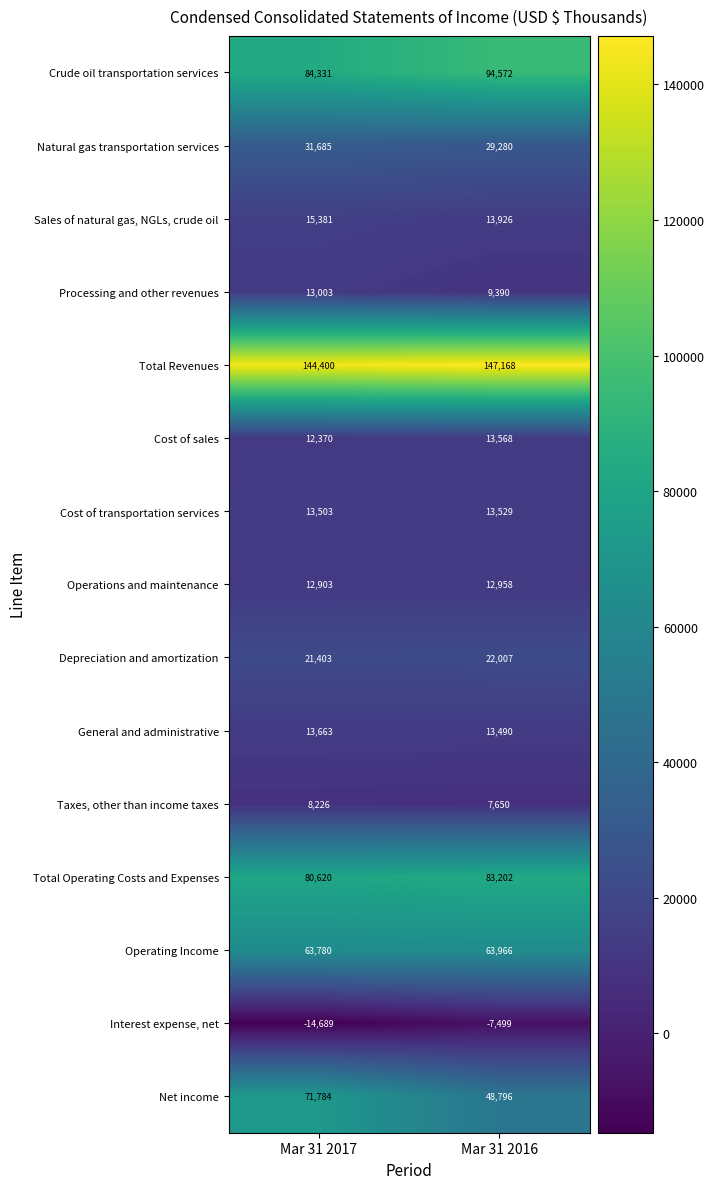

Is it true that Taxes, other than income taxes equals 8226 at Mar 31 2017?

True